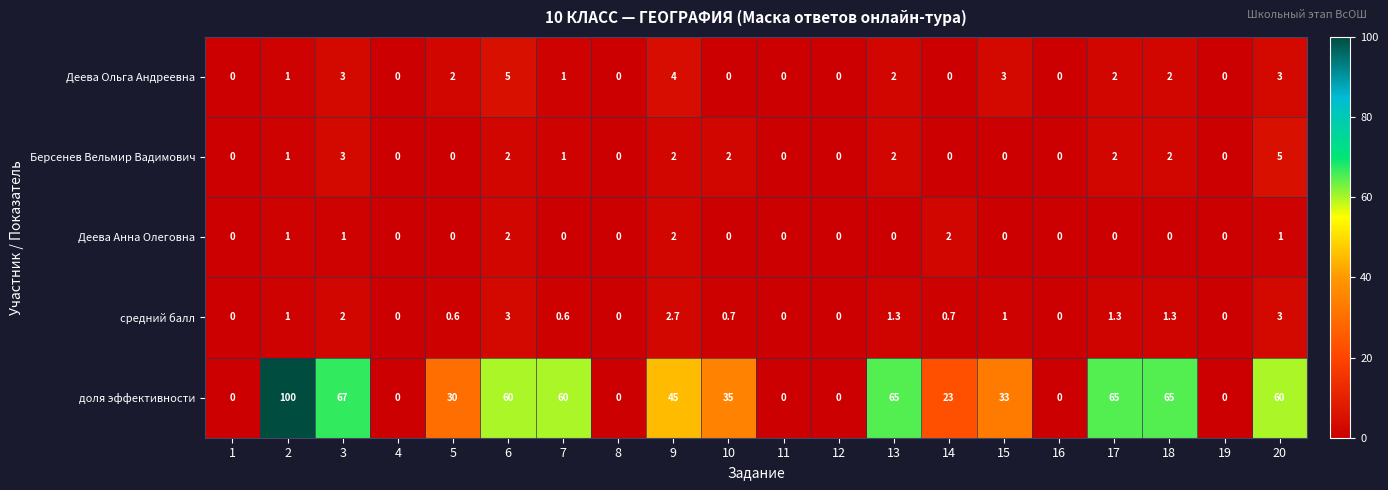

What is the average value of the доля эффективности series?

35.4